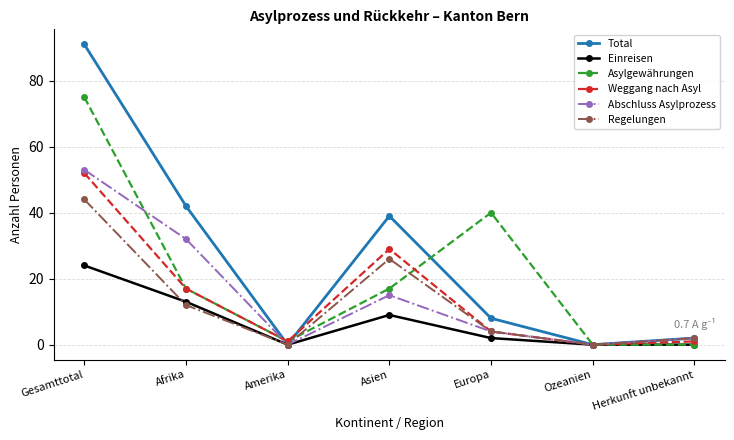

At which category does Regelungen reach its first local valley?

Amerika